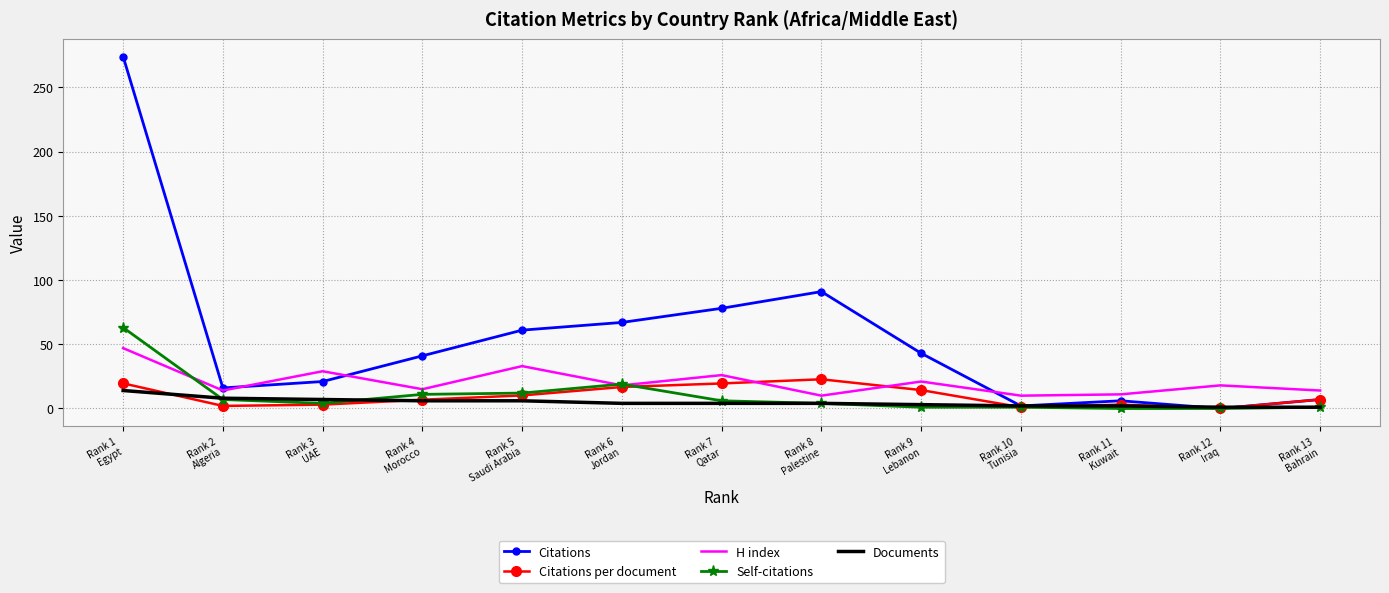

Which series has the largest total across all categories?

Citations